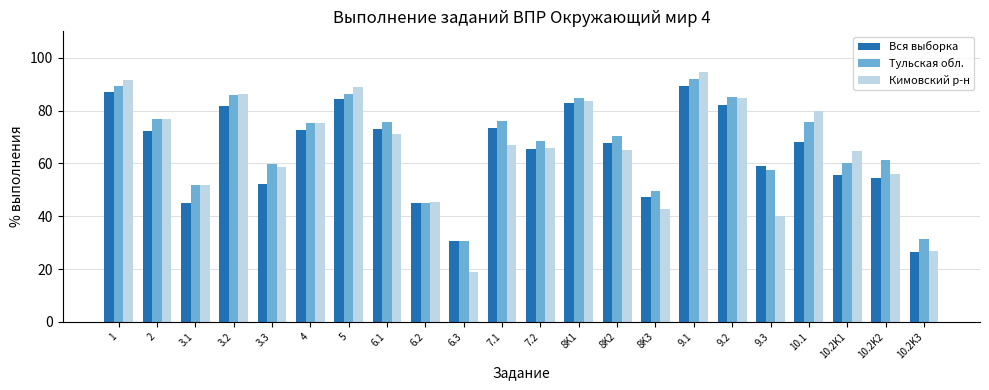

How many series are shown in this chart?

3